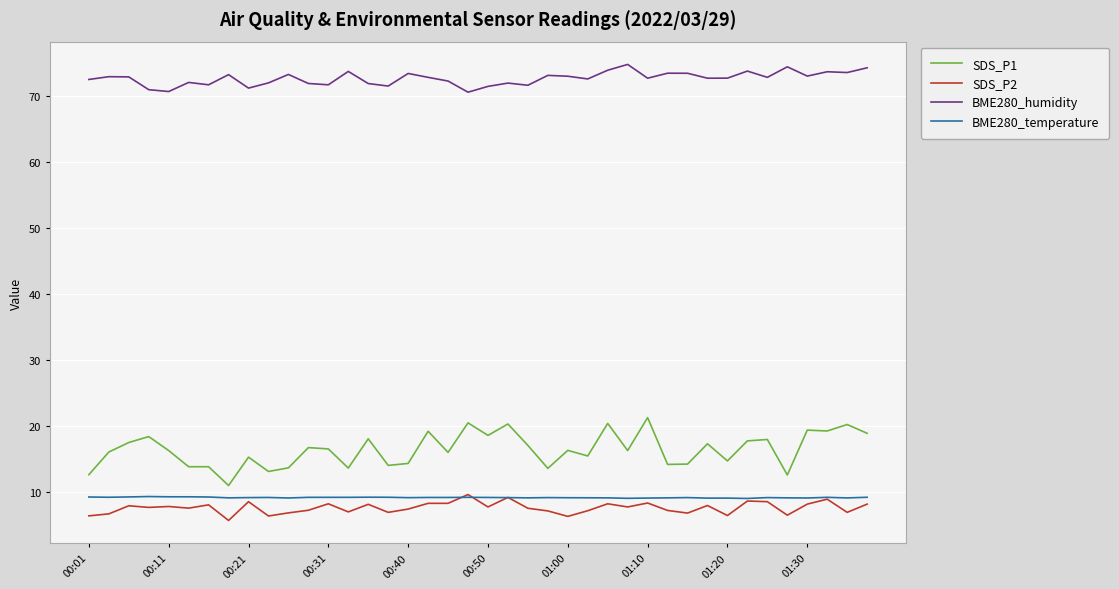

Which series has the widest spread of values?

SDS_P1